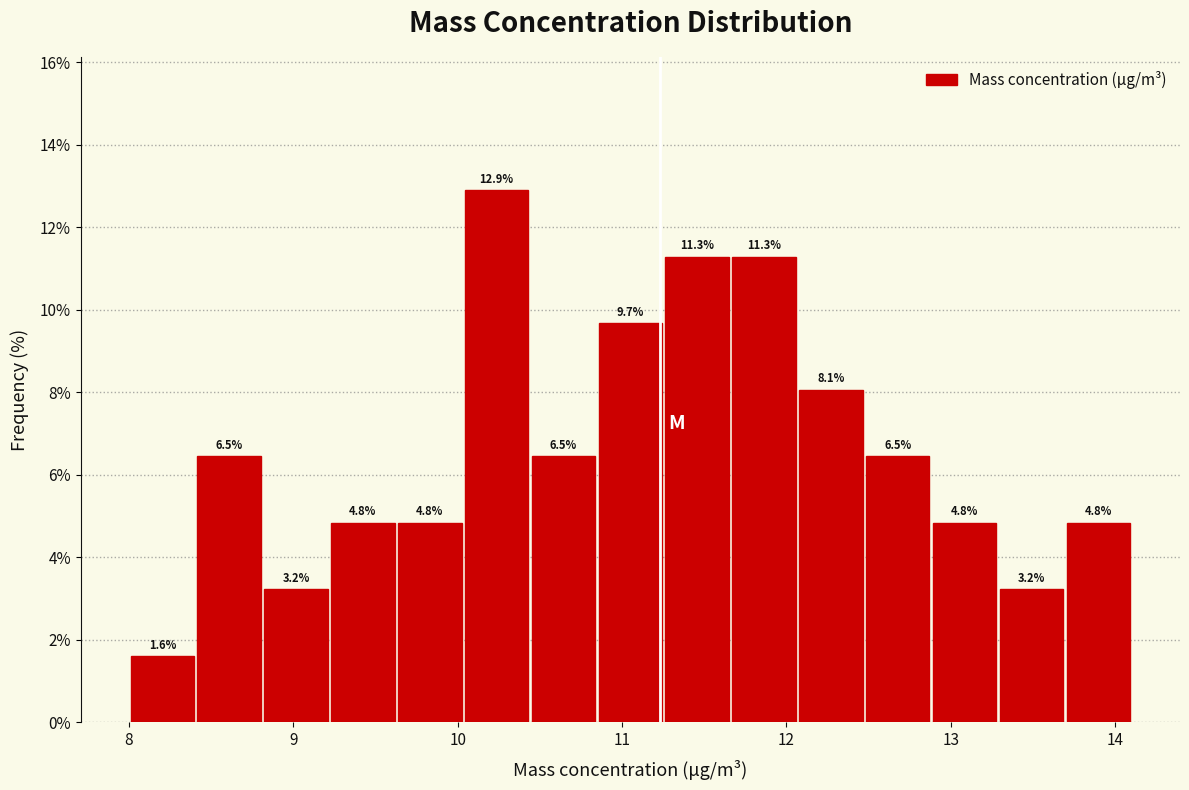

Reading left to right, transcribe this chart: for each bar, give the range it covers on the x-axis and its height. The bar edges are not printed on the chart, so give them approximately, as read against the axis.

8.0 to 8.4: 1.6
8.4 to 8.8: 6.5
8.8 to 9.2: 3.2
9.2 to 9.6: 4.8
9.6 to 10.0: 4.8
10.0 to 10.4: 12.9
10.4 to 10.8: 6.5
10.8 to 11.3: 9.7
11.3 to 11.7: 11.3
11.7 to 12.1: 11.3
12.1 to 12.5: 8.1
12.5 to 12.9: 6.5
12.9 to 13.3: 4.8
13.3 to 13.7: 3.2
13.7 to 14.1: 4.8